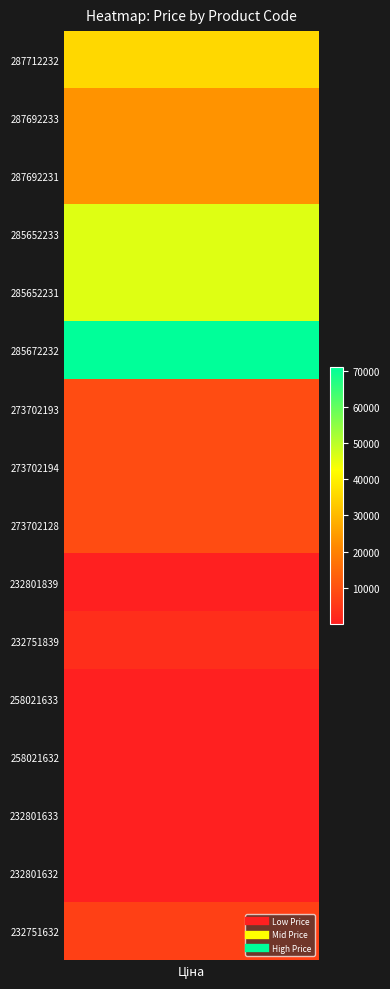

At which category does the chart reach its peak across all series?

5